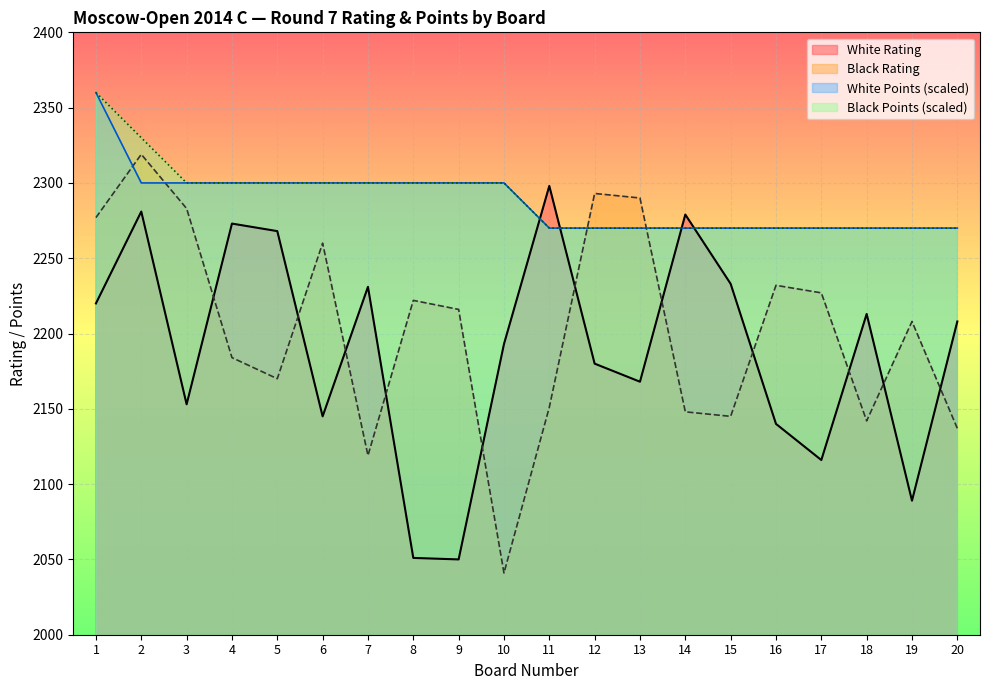

At which label does Black Rating first exceed 2216?

1